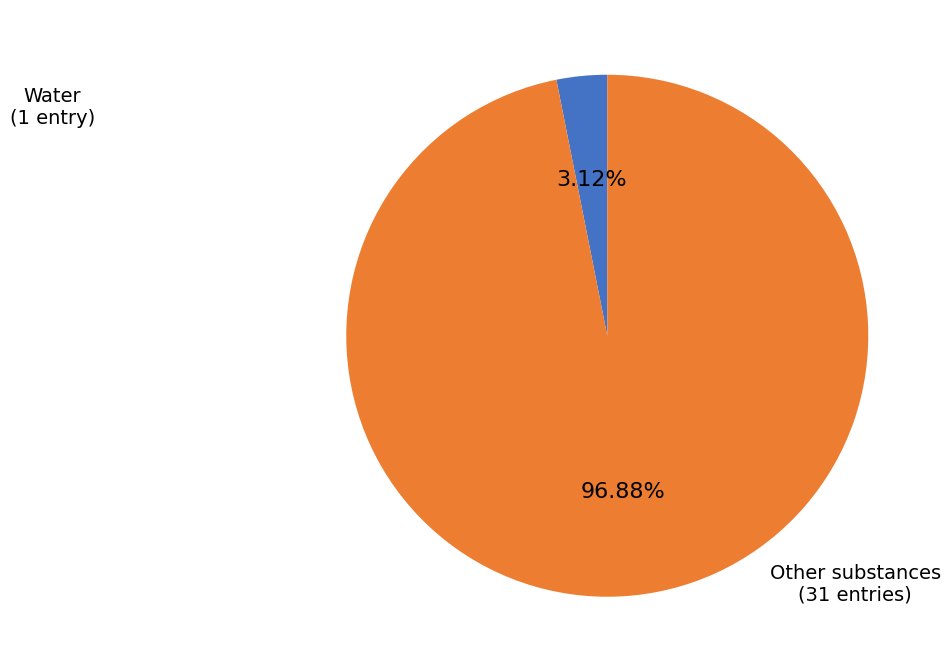

How many segments does this pie chart have?

2